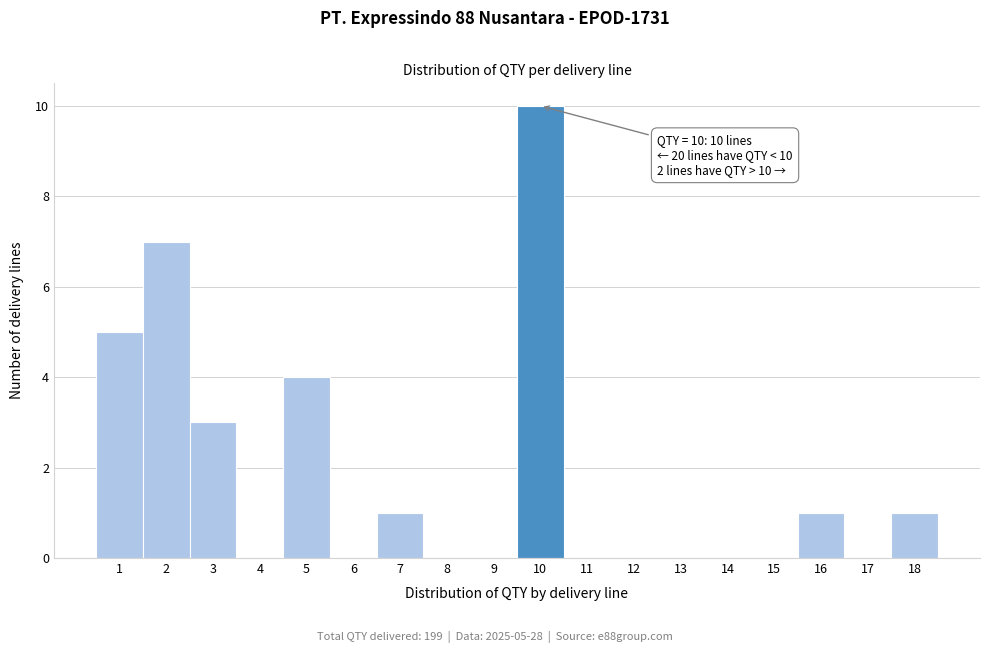

Reading left to right, transcribe all the data shown in this chart.

1=5	2=7	3=3	4=0	5=4	6=0	7=1	8=0	9=0	10=10	11=0	12=0	13=0	14=0	15=0	16=1	17=0	18=1